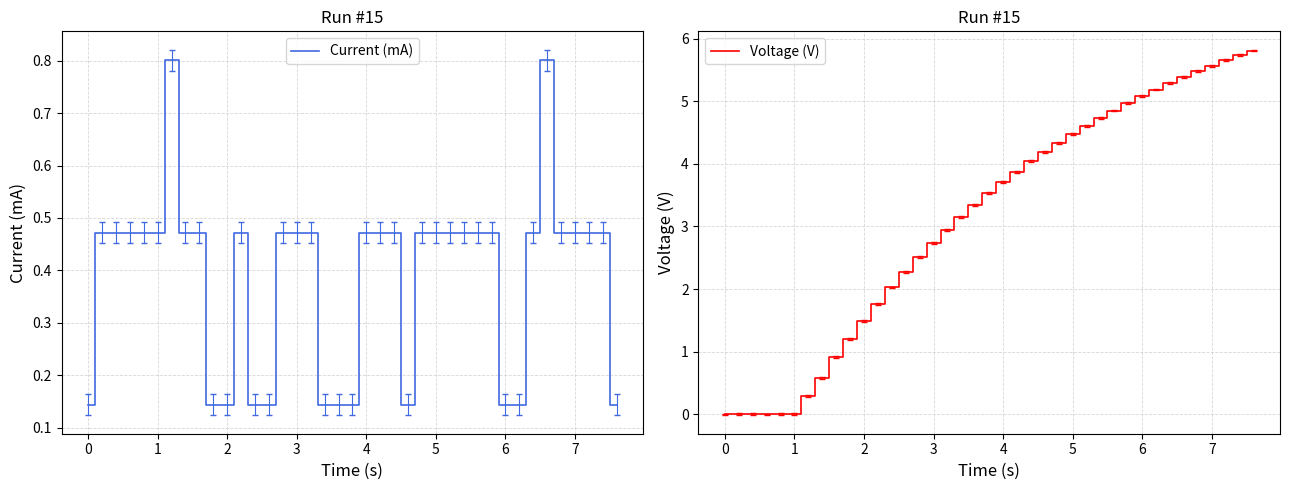

What is the maximum value for Current (mA)?

0.8